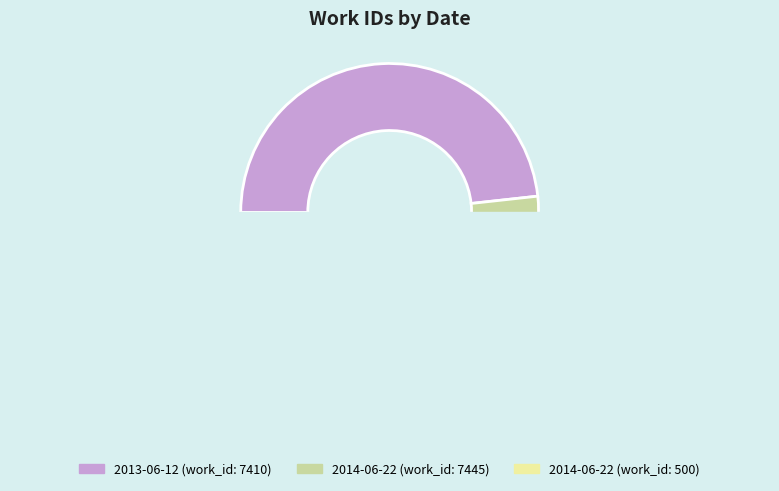

What is the change in value from 2013-06-12 to 2014-06-22?

+535